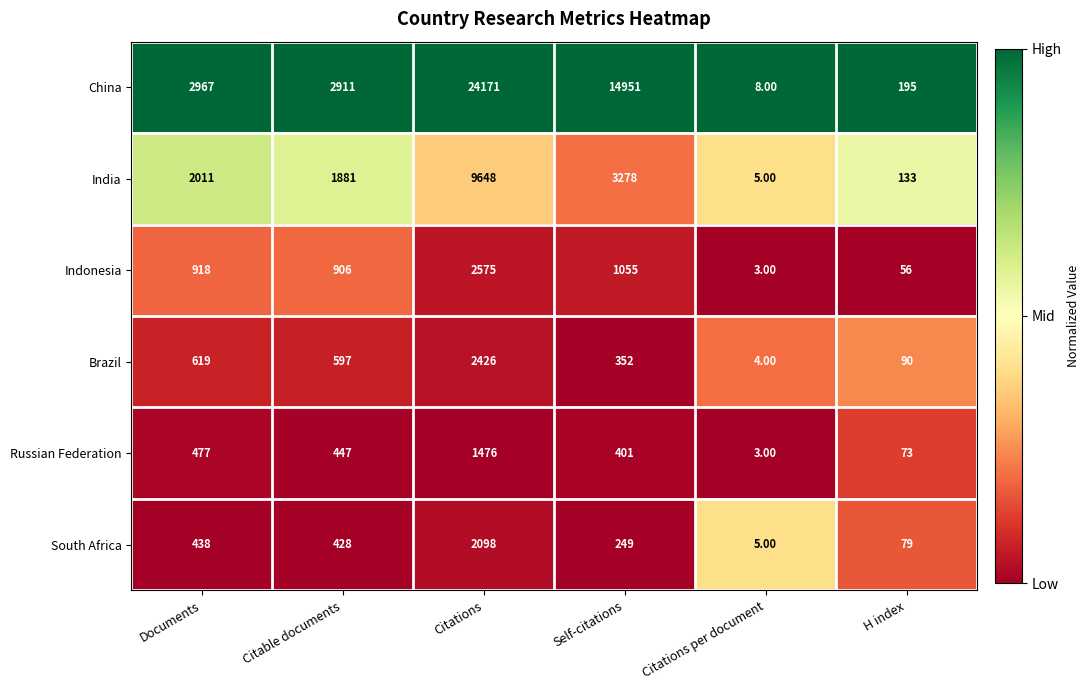

What is the difference between the China values at Self-citations and Citations per document?

14943